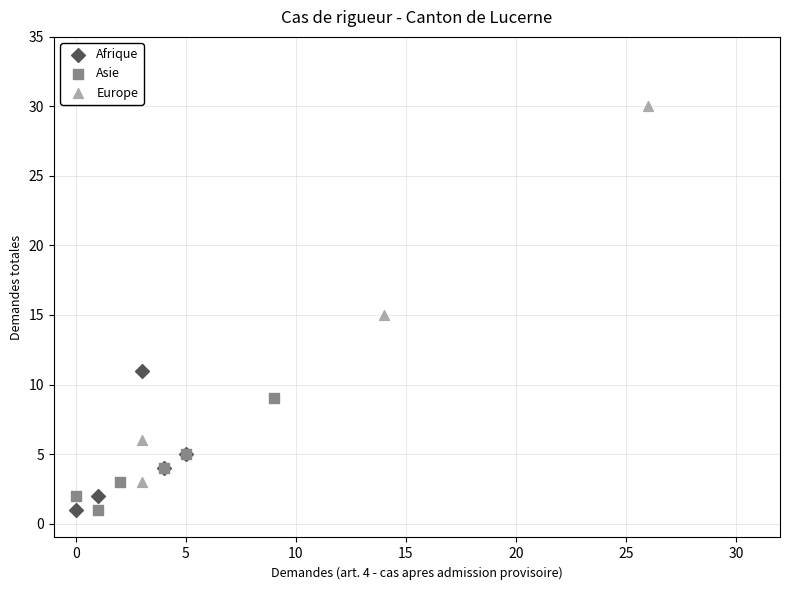

Which series reaches the maximum Y coordinate?

Europe